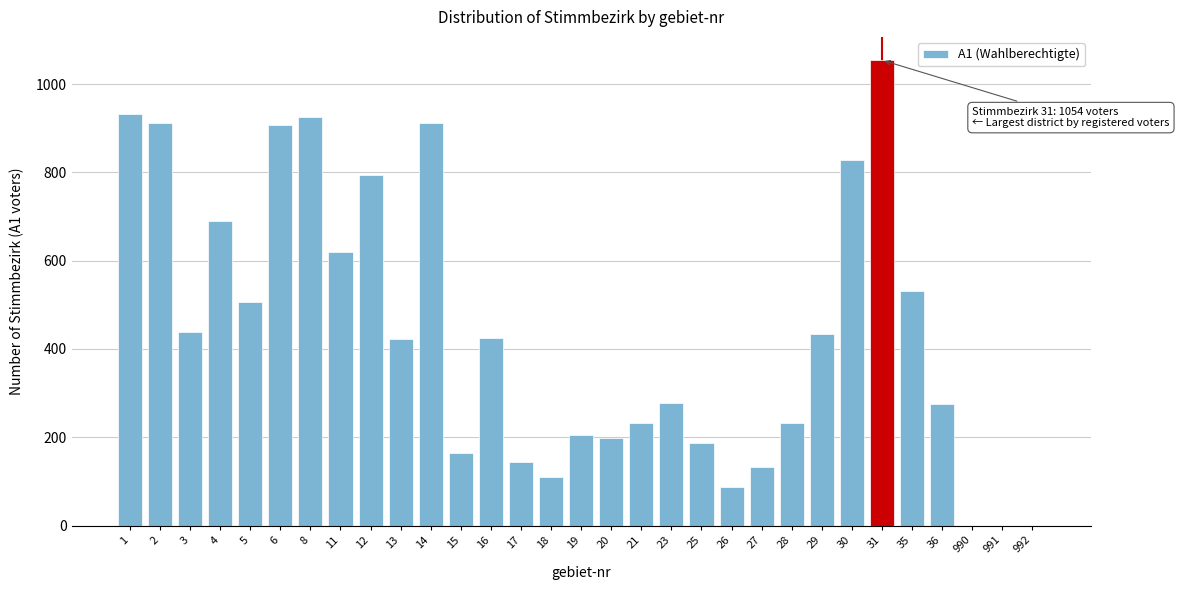

Approximately how many times larger is the value at 18 compared to 20?

0.6